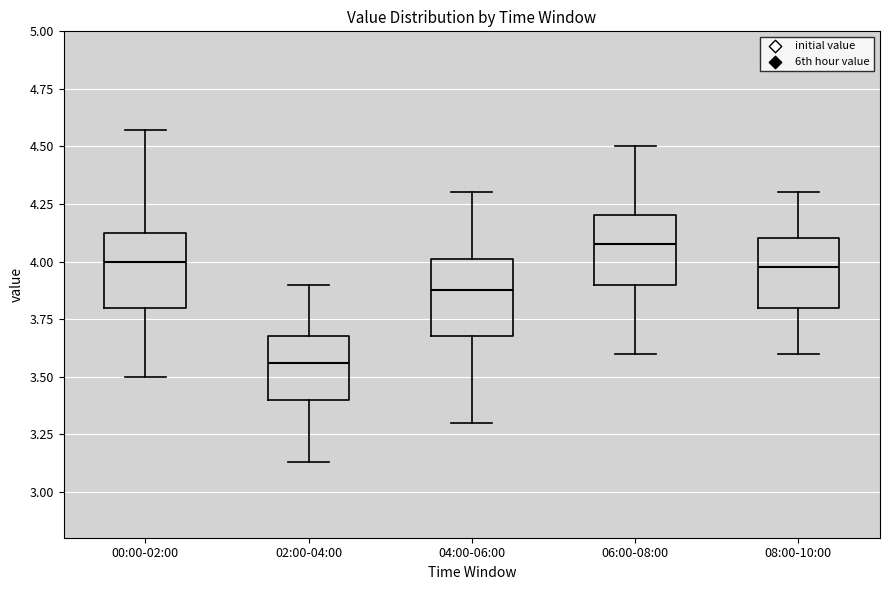

Which box's median line is the lowest?

02:00-04:00